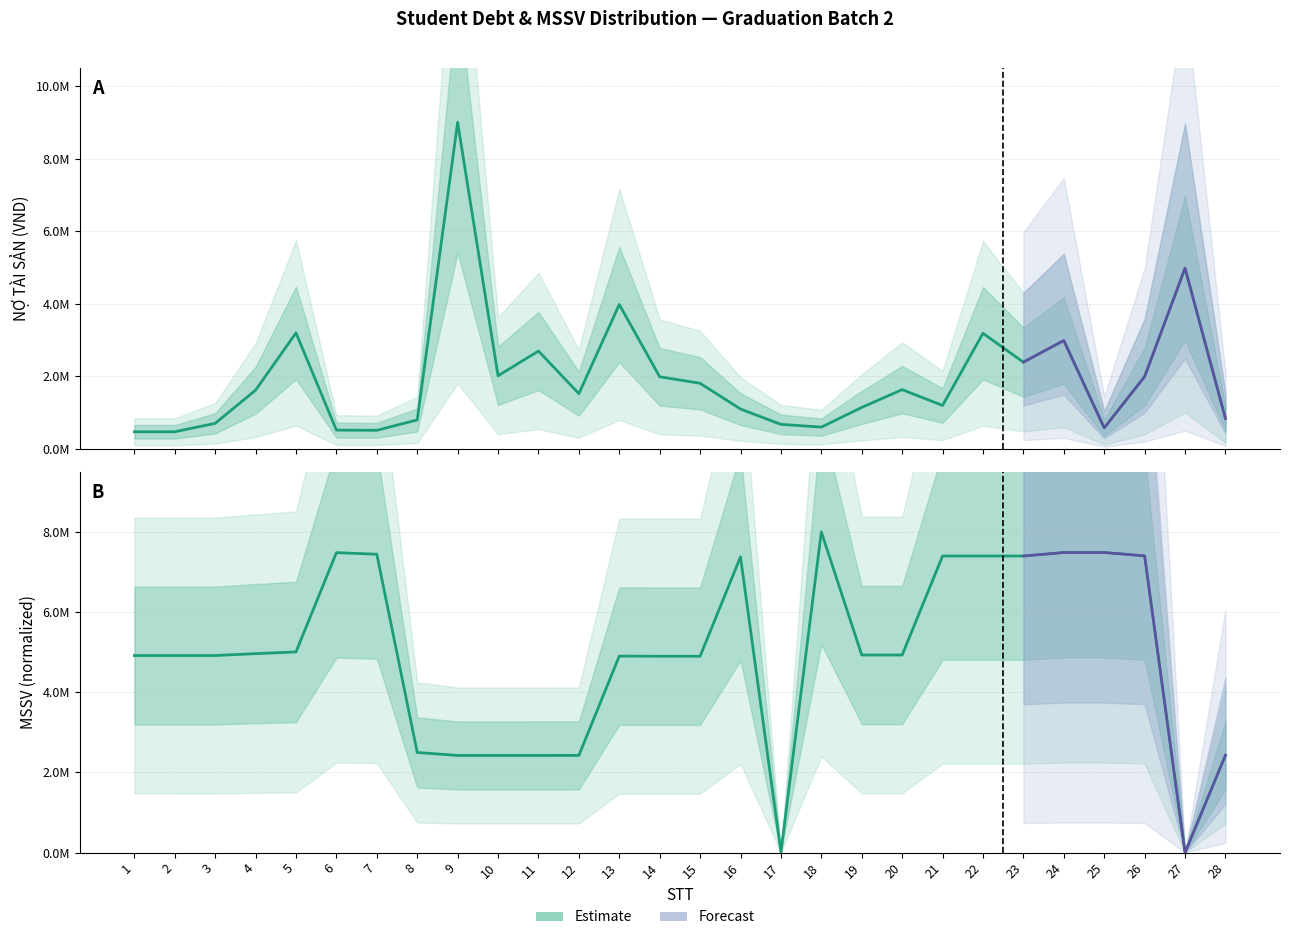

True or false: MSSV (normalized) has more than 2 interior local peaks.

True